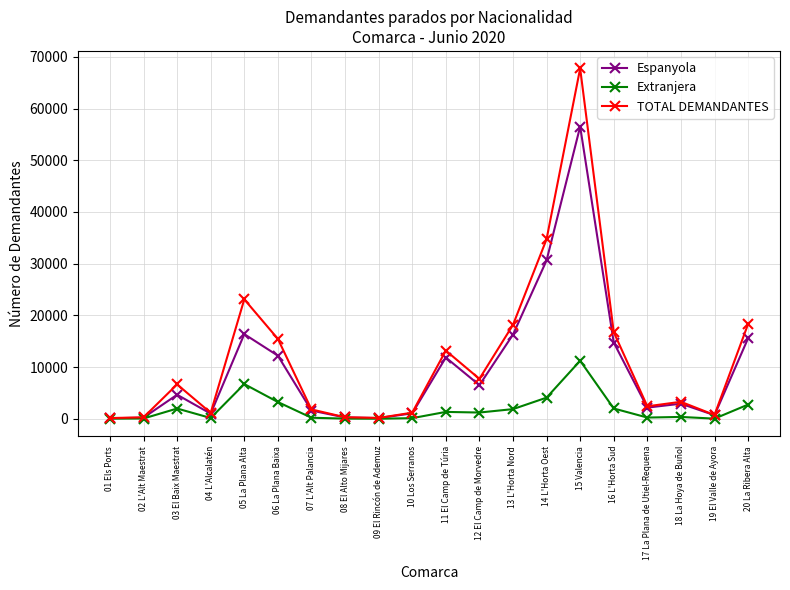

Does the chart display data point markers on the line(s)?

Yes